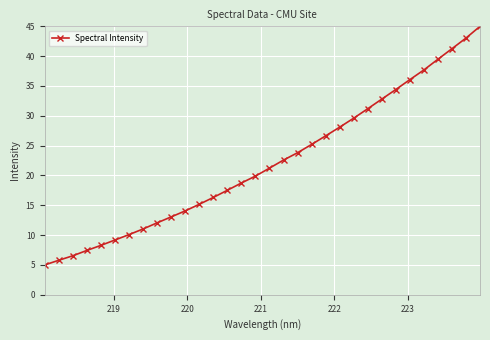

True or false: there are more than 2 points higher than both neighbors.

False